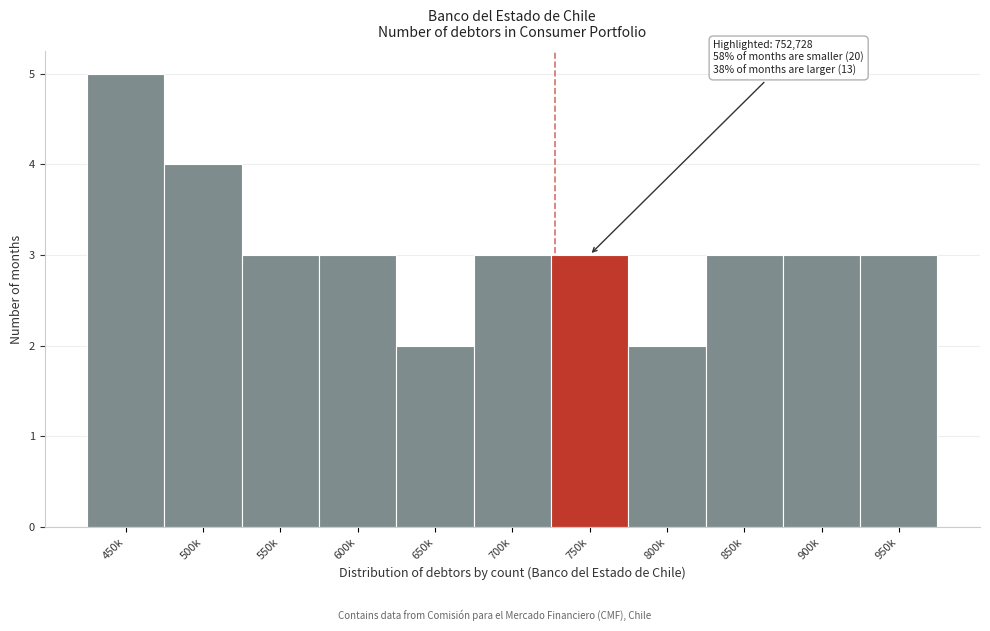

Reading right to left, extract all data points from this chart.

3	3	3	2	3	3	2	3	3	4	5